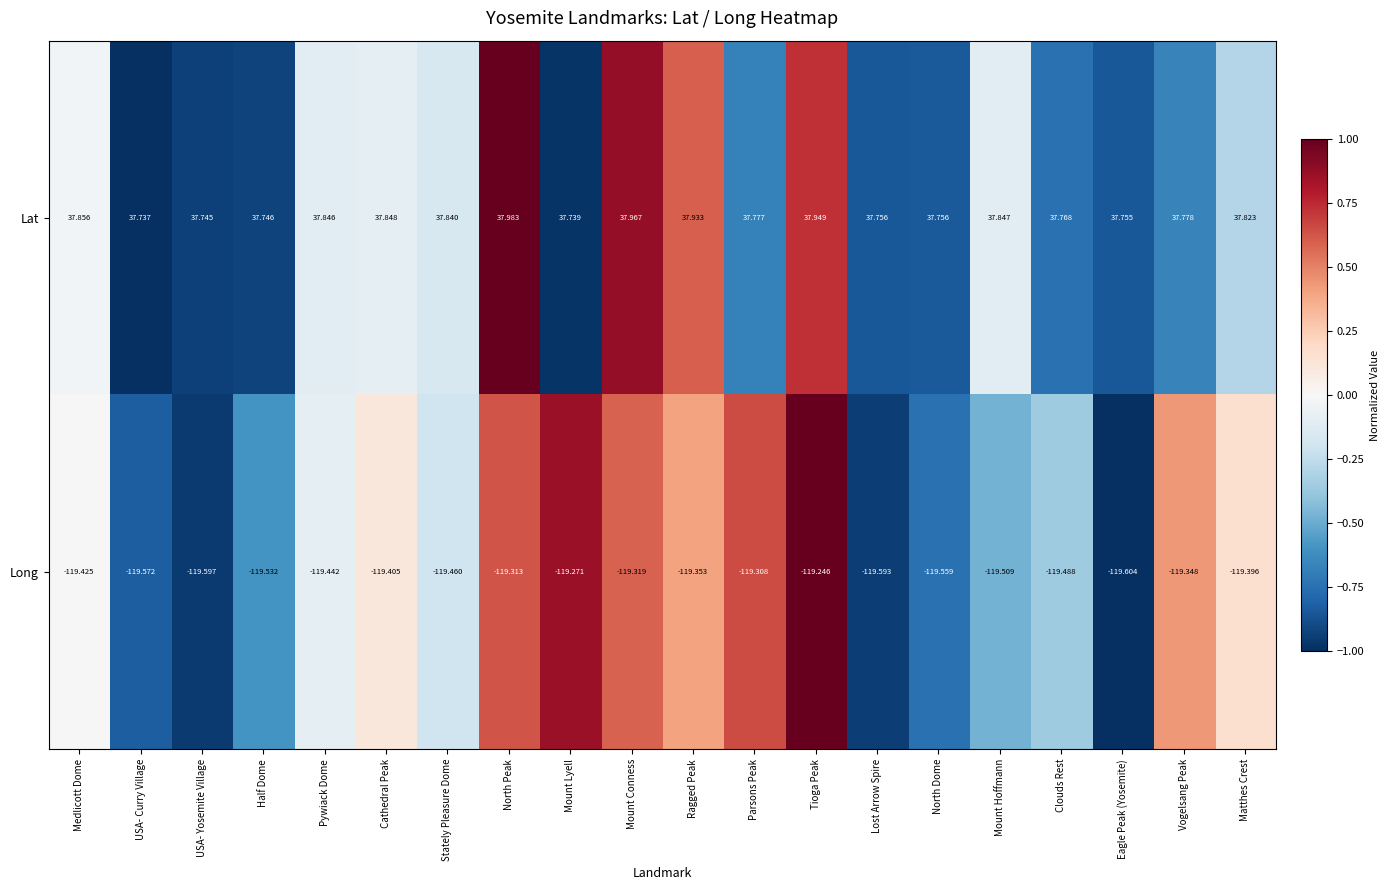

How many categories are shown in the chart?

20